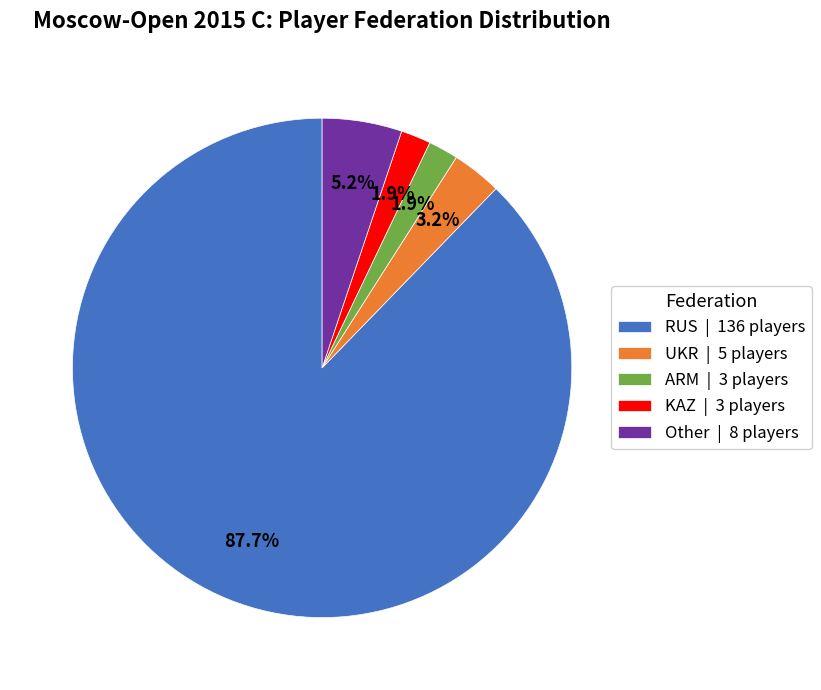

True or false: ARM accounts for 2% of the total.

True